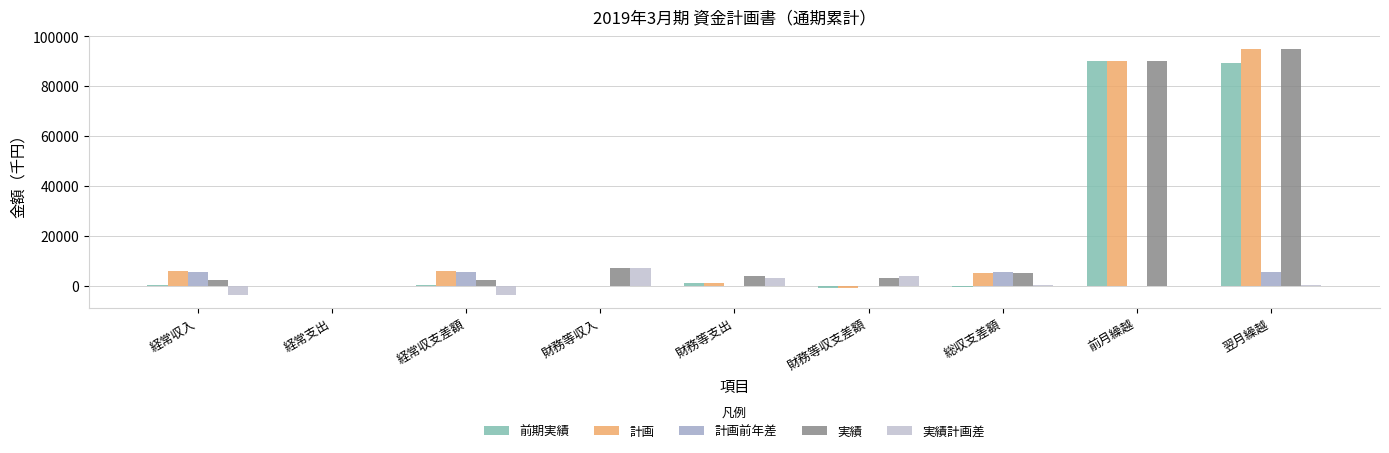

At which label does 計画 reach its peak?

翌月繰越